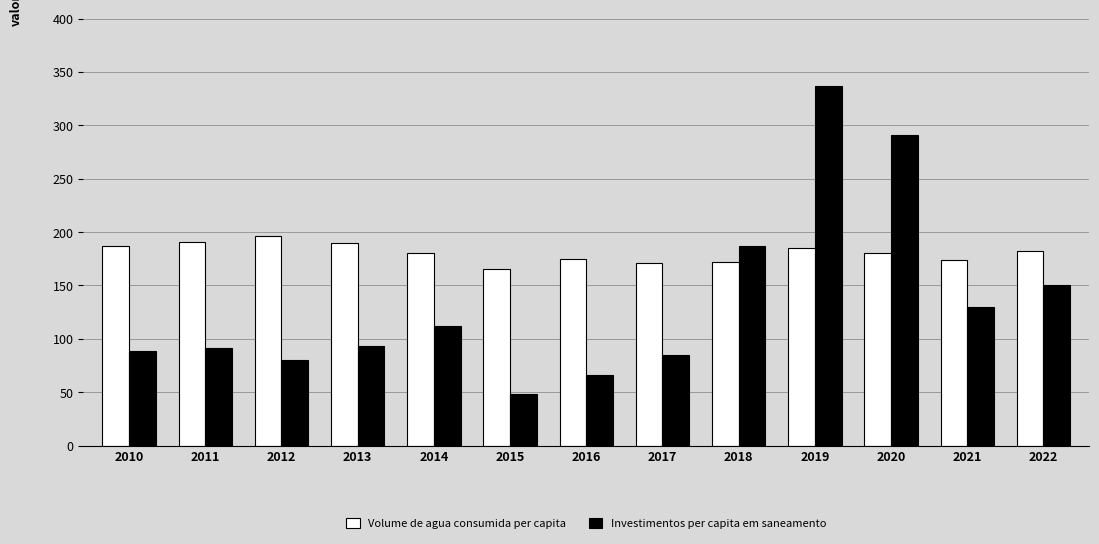

List the series in order of their overall mean, lowest first.

Investimentos per capita em saneamento, Volume de agua consumida per capita